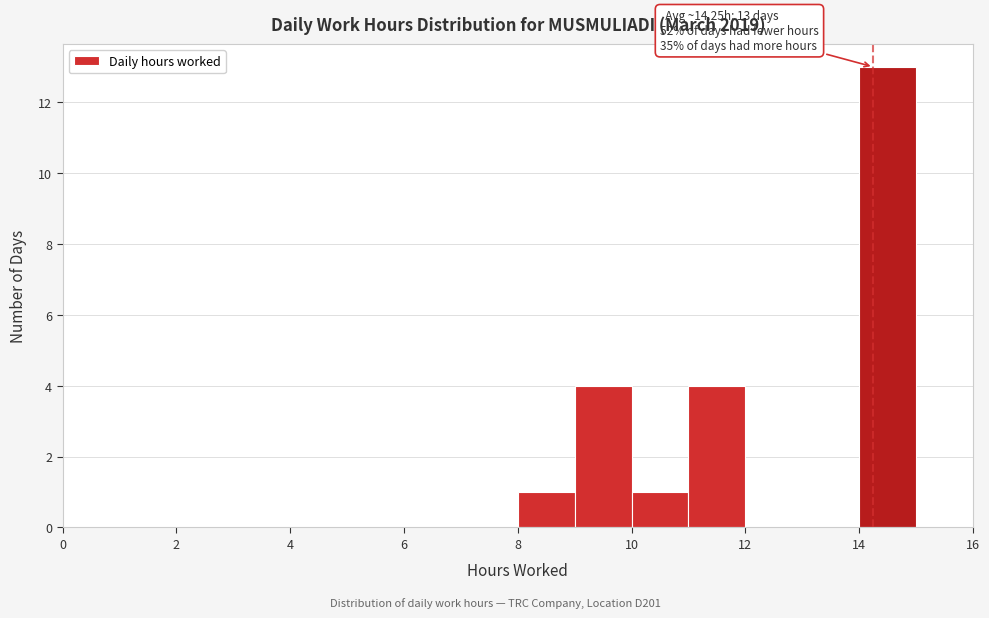

Which range on the x-axis has the tallest bar?

14 to 15